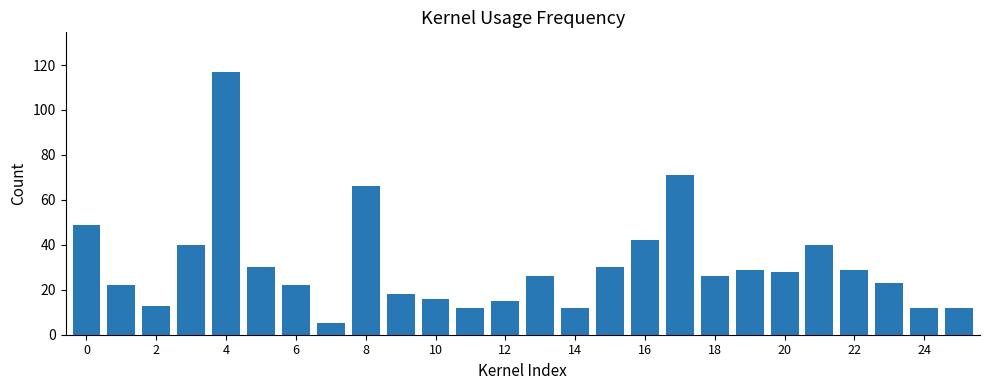

What is the greatest value displayed?

117